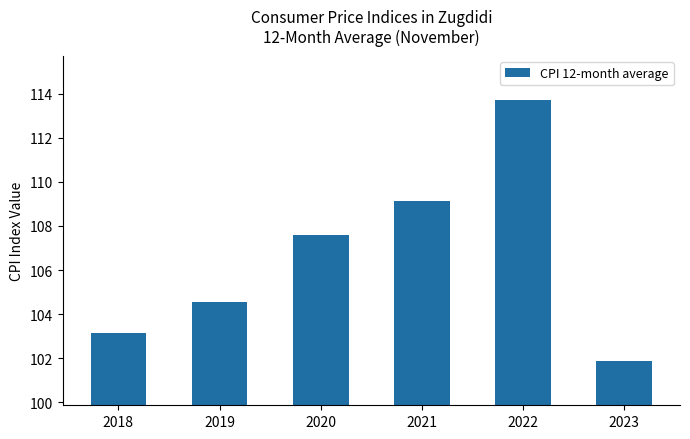

List the labels in order of value, smallest first.

2023, 2018, 2019, 2020, 2021, 2022